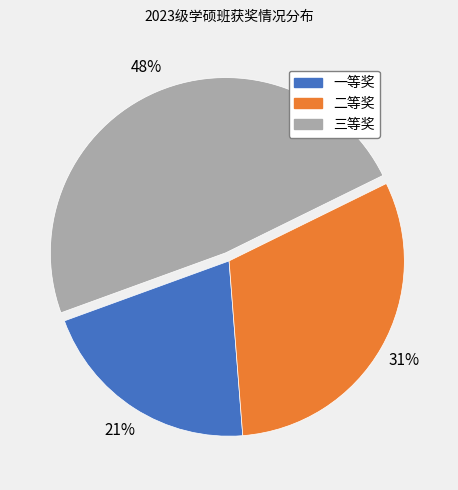

Count the number of slices in the pie.

3